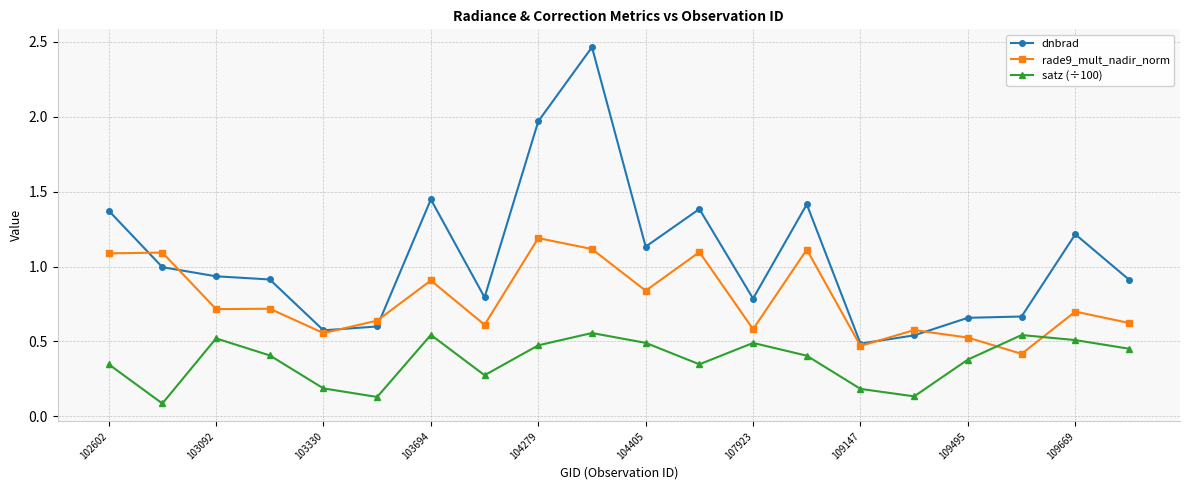

Does the chart display data point markers on the line(s)?

Yes